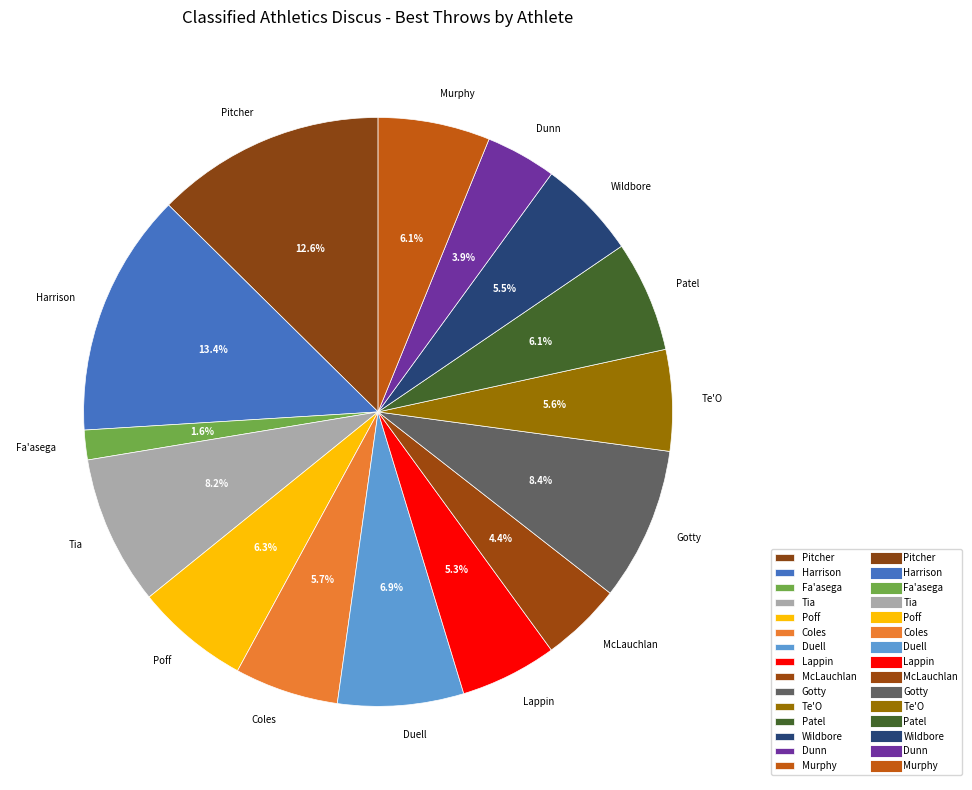

Does McLauchlan account for over 50% of the chart?

No